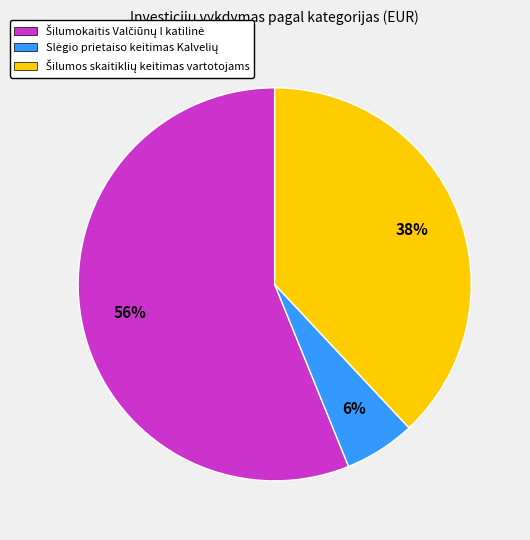

Is there a majority slice in this chart?

Yes